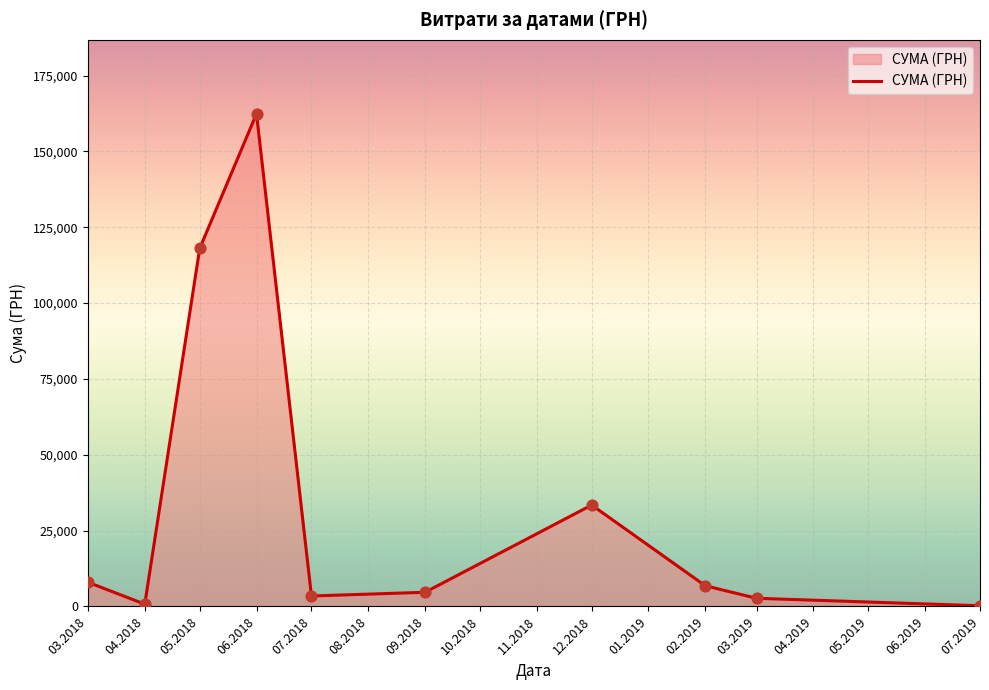

What is the change in value from 09.2018 to 12.2018?

+28762.2